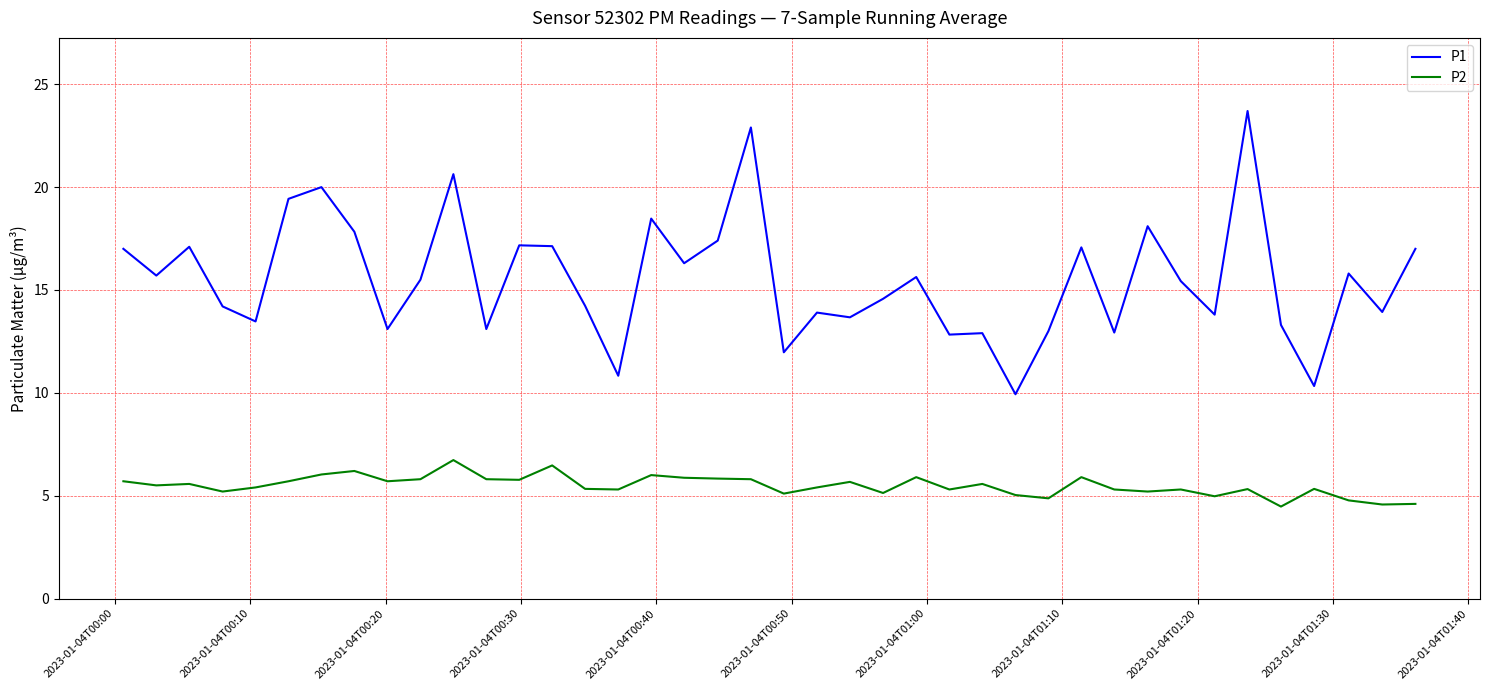

Rank the series by their average value, from lowest to highest.

P2, P1